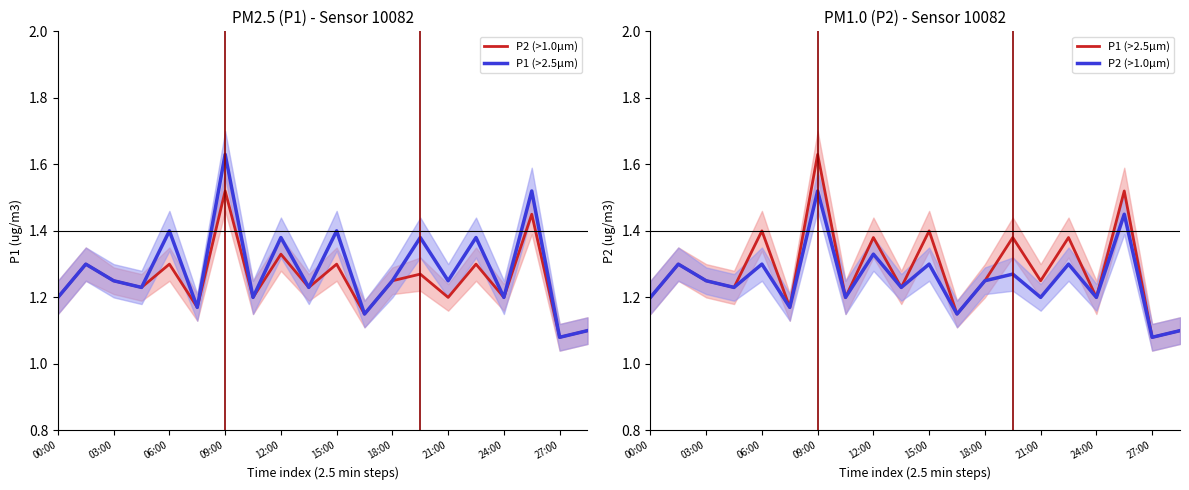

True or false: P2 (>1.0µm) and P1 (>2.5µm) intersect in this chart.

False